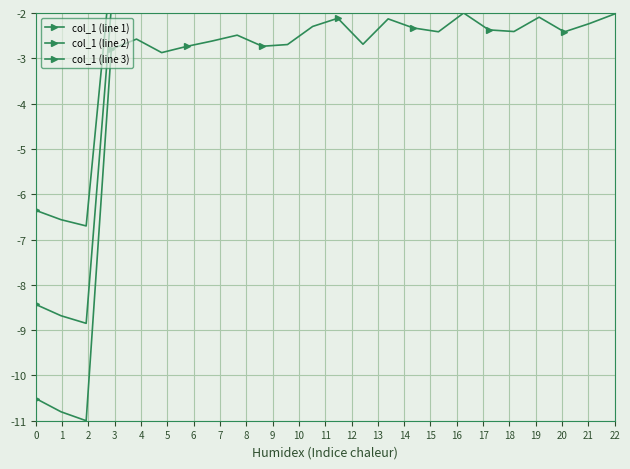

What is the difference between the second highest and second lowest values in the col_1 (line 3) series?

6.1